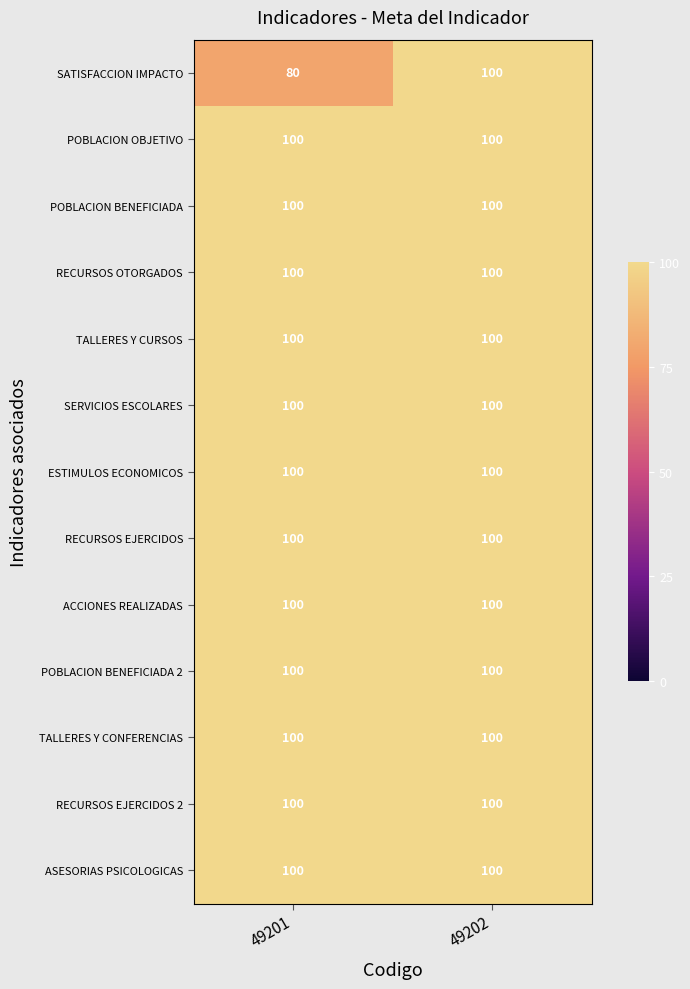

At which category is the sum across all series the highest?

49202